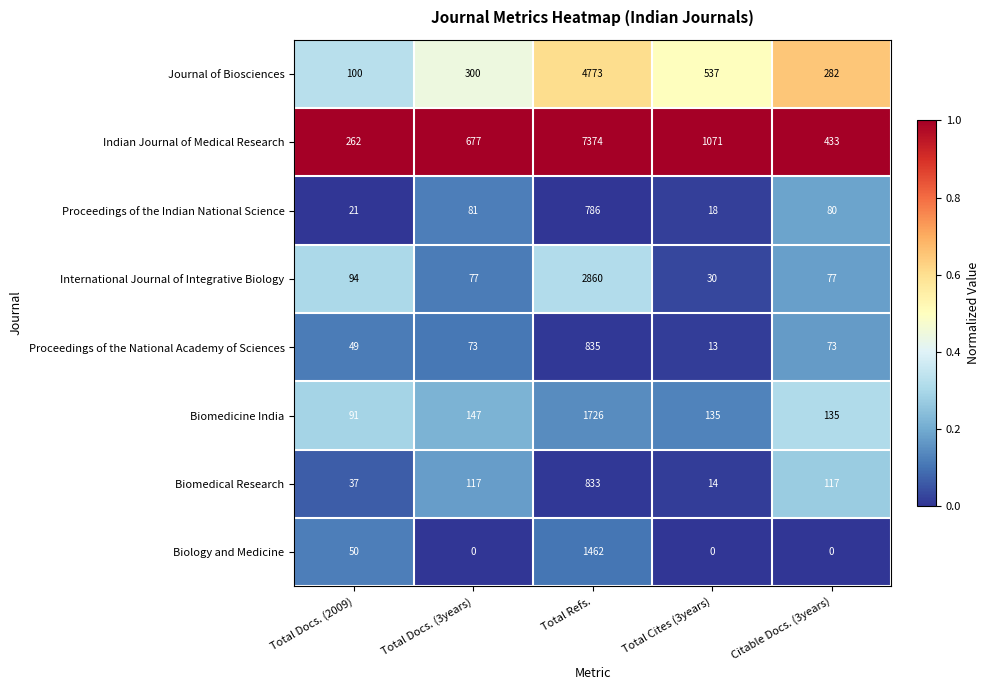

What is the highest value of the International Journal of Integrative Biology series?

2860